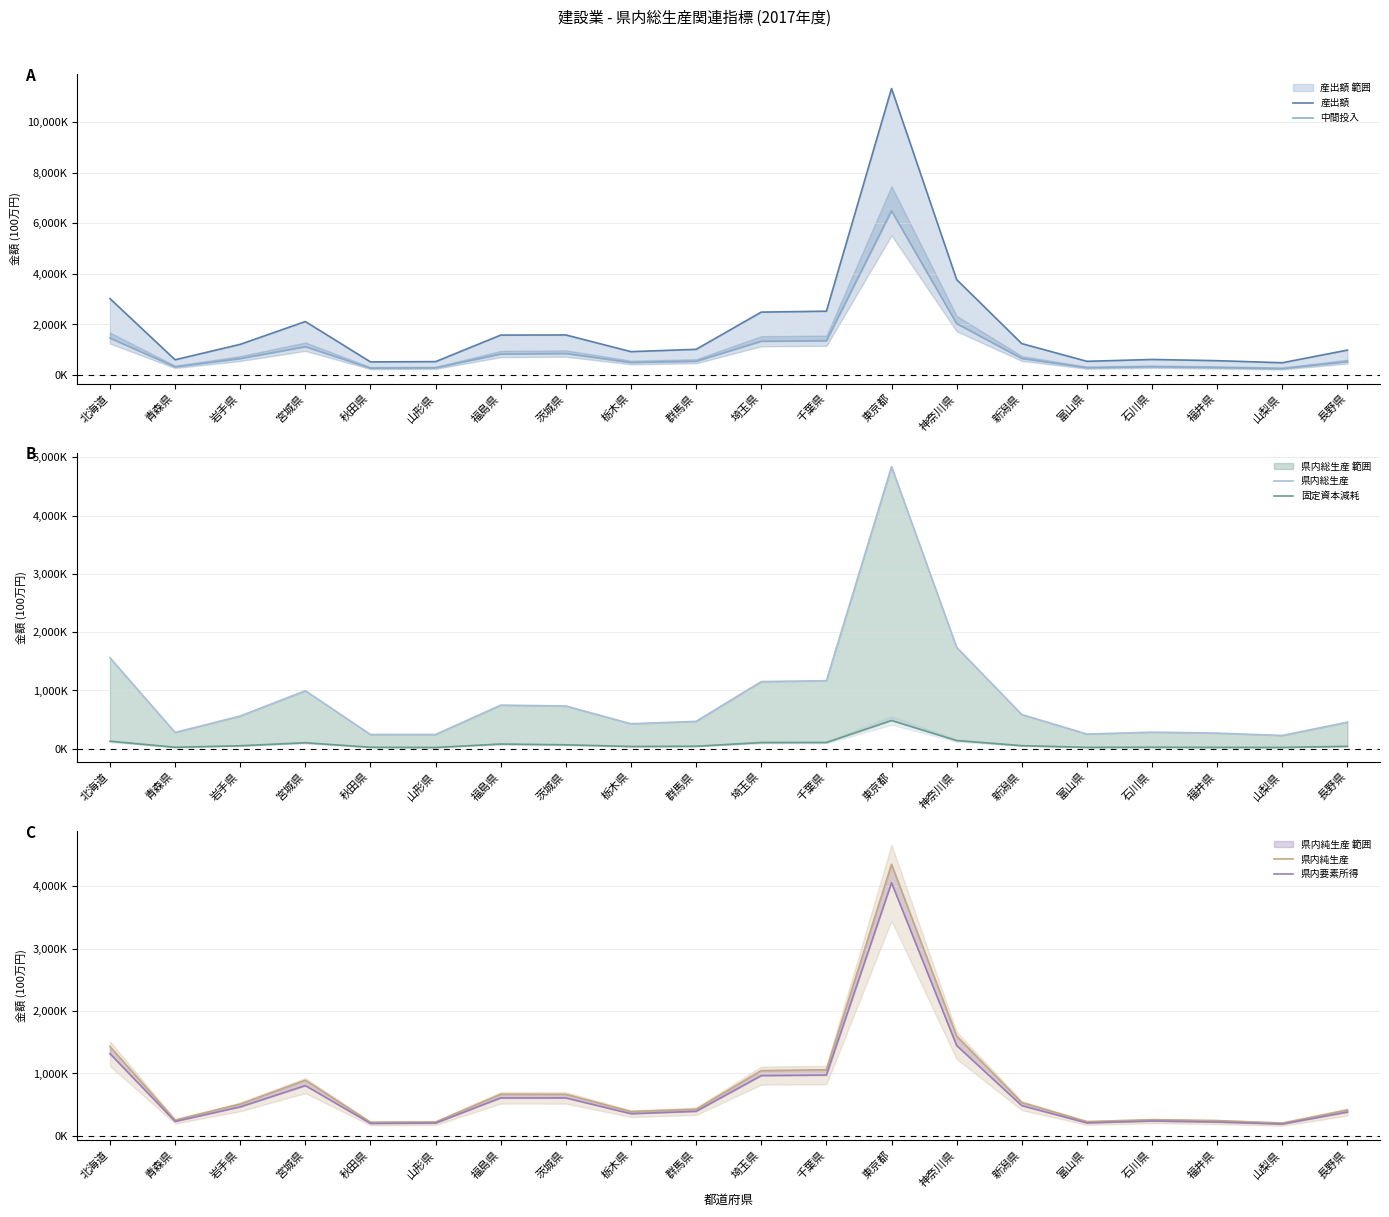

What is the minimum value for 固定資本減耗?

22747